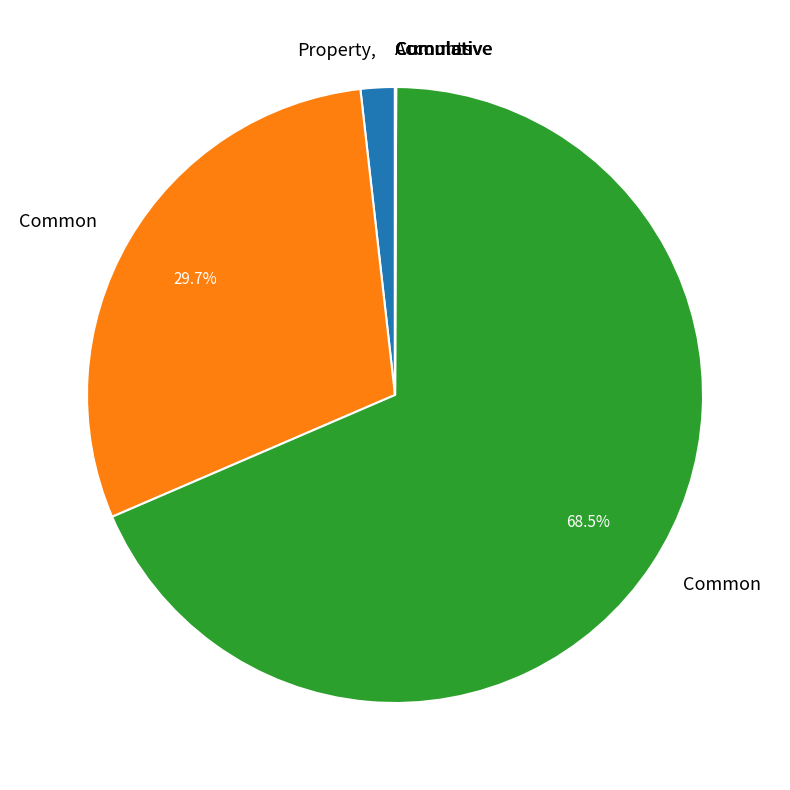

Is there a majority slice in this chart?

Yes